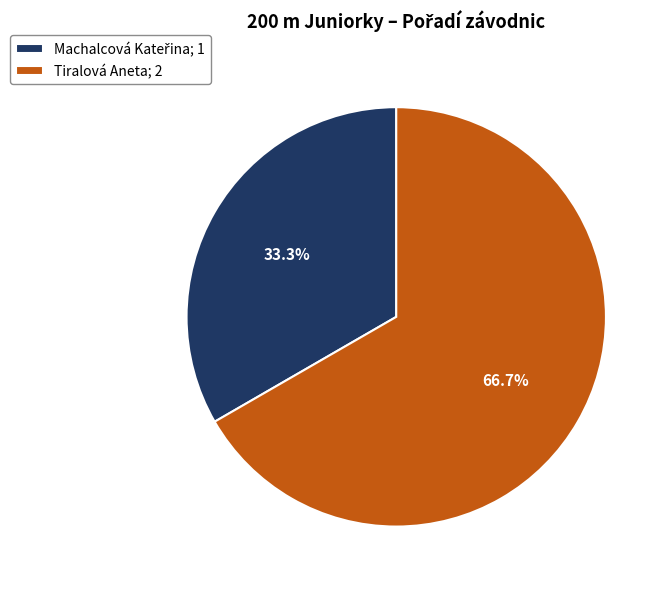

What is the largest slice in the pie chart?

Tiralová Aneta